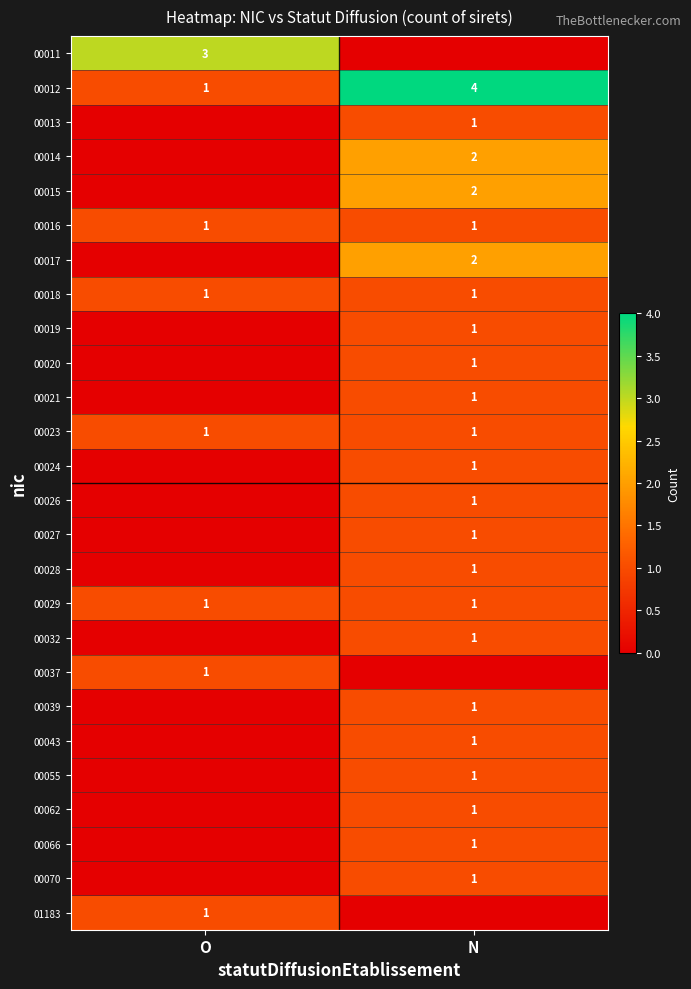

How many series are shown in this chart?

26